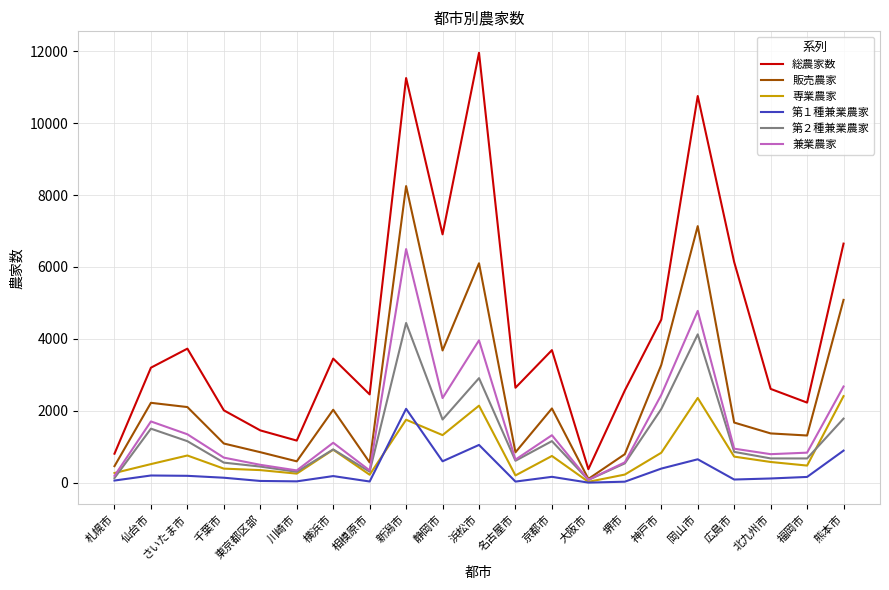

At which category is the sum across all series the highest?

新潟市